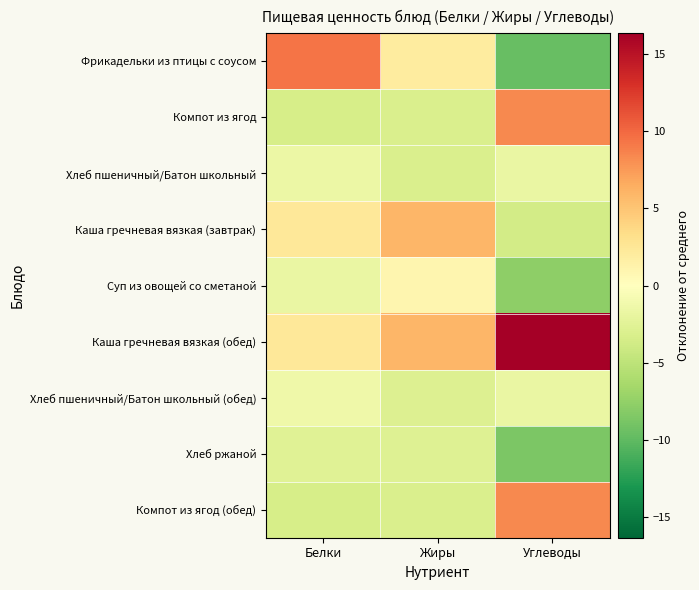

Reading left to right, what are all the values shown in this chart?

Фрикадельки из птицы с соусом: Белки=9.4	Жиры=1.9	Углеводы=-9.7
Компот из ягод: Белки=-3.4	Жиры=-3.1	Углеводы=8.3
Хлеб пшеничный/Батон школьный: Белки=-1.6	Жиры=-3.1	Углеводы=-1.7
Каша гречневая вязкая (завтрак): Белки=2.4	Жиры=5.9	Углеводы=-3.7
Суп из овощей со сметаной: Белки=-1.7	Жиры=0.9	Углеводы=-7.7
Каша гречневая вязкая (обед): Белки=2.4	Жиры=5.9	Углеводы=16.3
Хлеб пшеничный/Батон школьный (обед): Белки=-1.3	Жиры=-2.8	Углеводы=-1.7
Хлеб ржаной: Белки=-2.6	Жиры=-2.7	Углеводы=-8.7
Компот из ягод (обед): Белки=-3.4	Жиры=-3.1	Углеводы=8.3